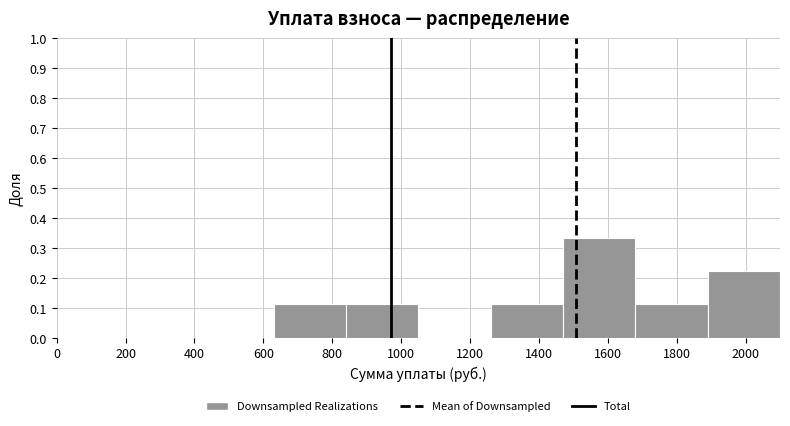

Reading left to right, transcribe this chart: for each bar, give the range it covers on the x-axis and its height. Neither the bar edges nor the heights are printed on the chart, so give them approximately, as read against the axes.

0 to 210: 0
210 to 420: 0
420 to 630: 0
630 to 840: 0.11
840 to 1050: 0.11
1050 to 1260: 0
1260 to 1470: 0.11
1470 to 1680: 0.33
1680 to 1890: 0.11
1890 to 2100: 0.22